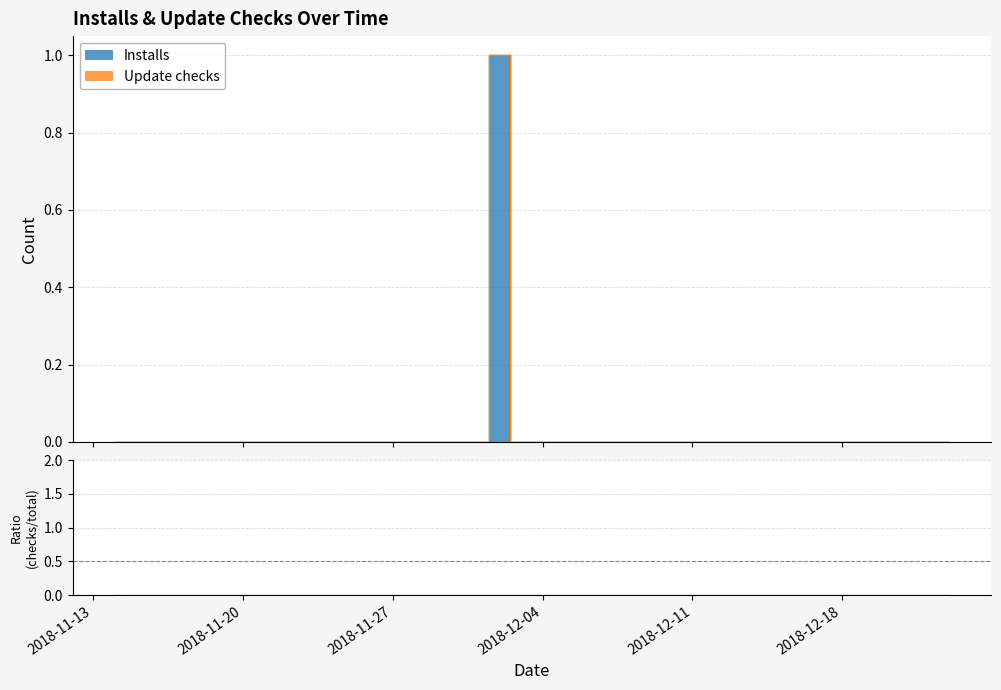

What is the label of the 26th point from the right?

2018-11-28